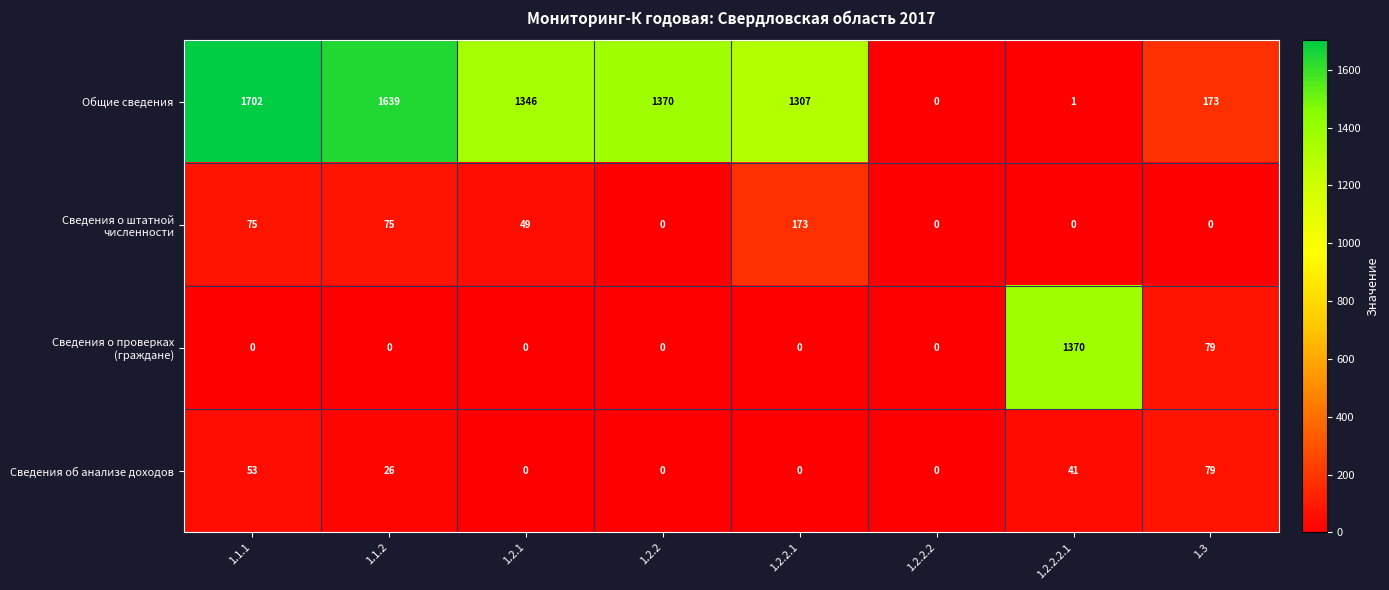

How many values in the Сведения об анализе доходов series are below 26?

4